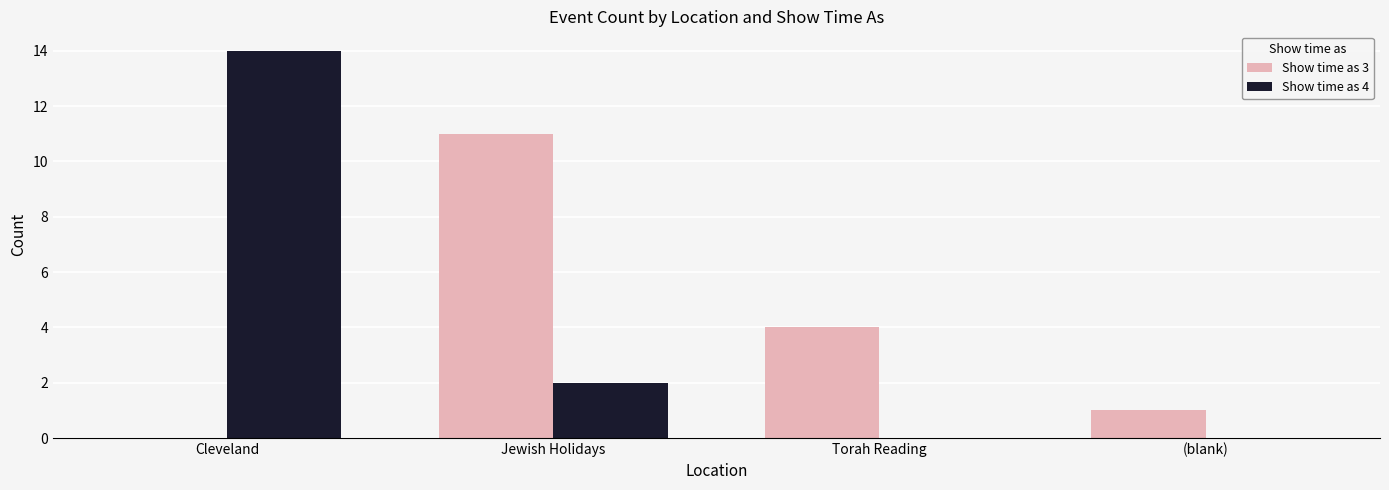

Reading left to right, extract all data points from this chart.

Show time as 3: Cleveland=0	Jewish Holidays=11	Torah Reading=4	(blank)=1
Show time as 4: Cleveland=14	Jewish Holidays=2	Torah Reading=0	(blank)=0